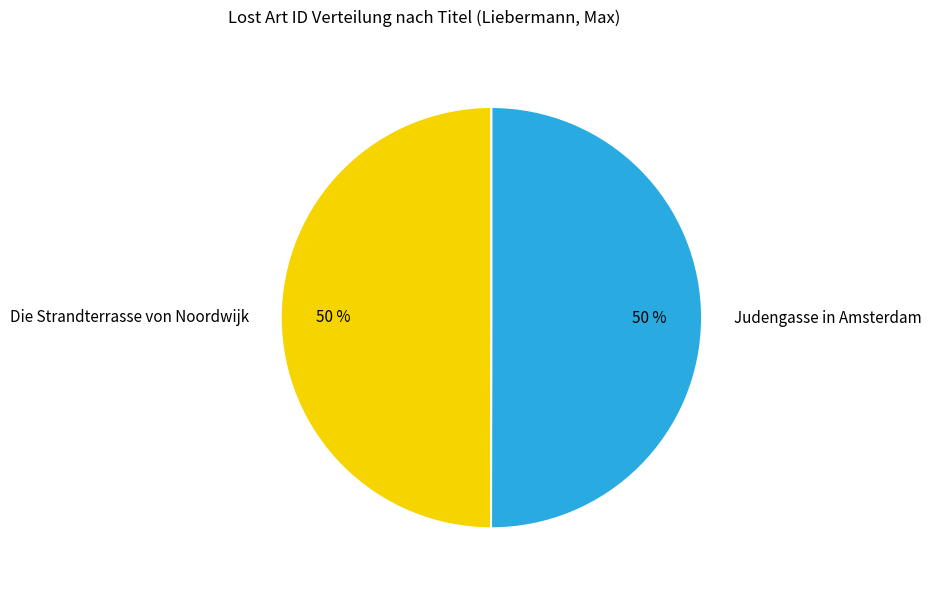

Count the number of slices in the pie.

2